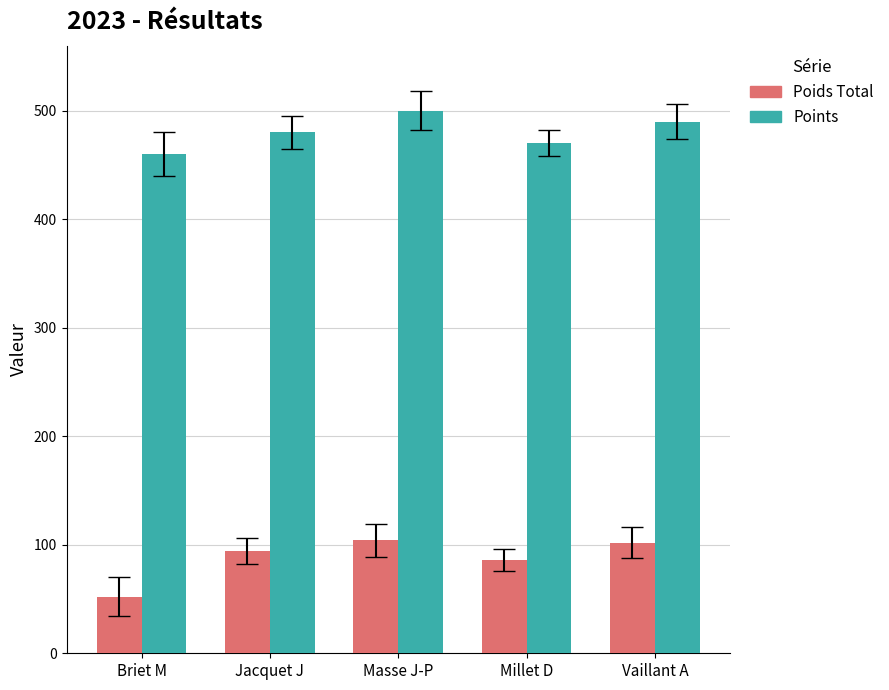

What is the difference between the highest and lowest values at Masse J-P?

396